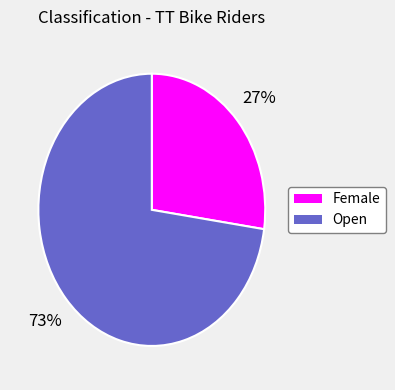

How many slices are in this pie chart?

2